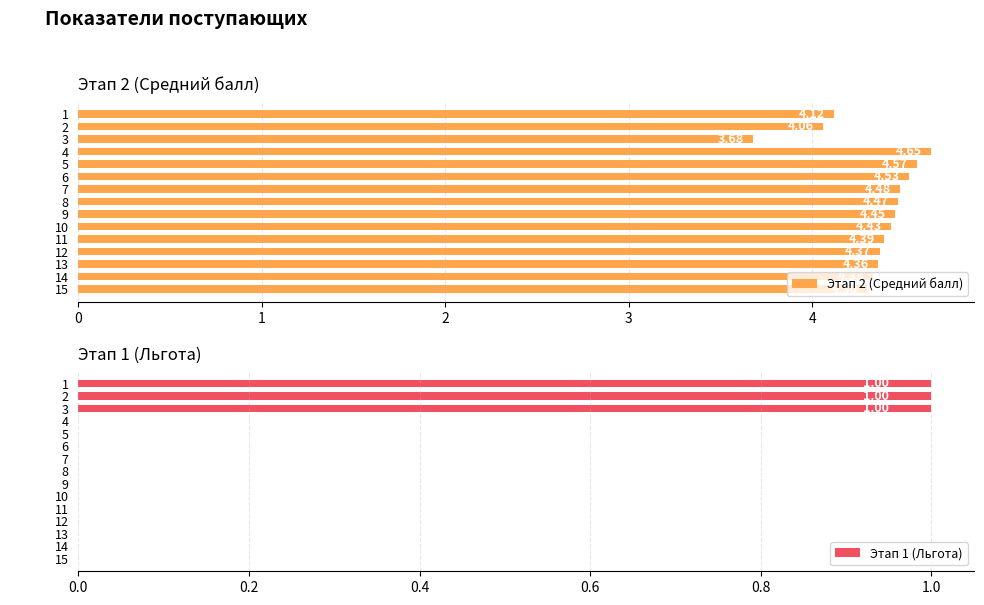

How many positive values does the Этап 1 (Льгота) series have?

3